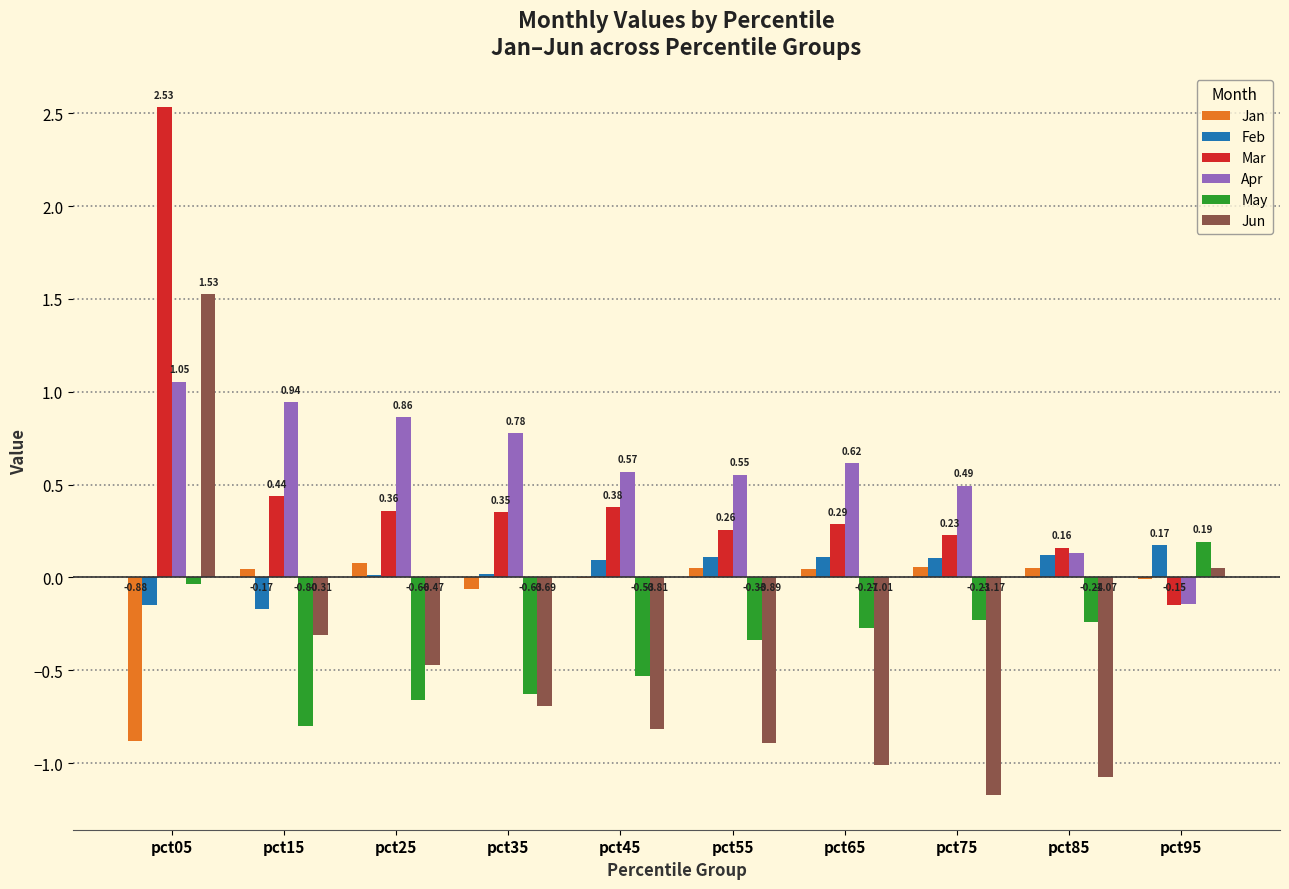

Is the value of Jan at pct15 greater than the value of Feb at pct25?

Yes